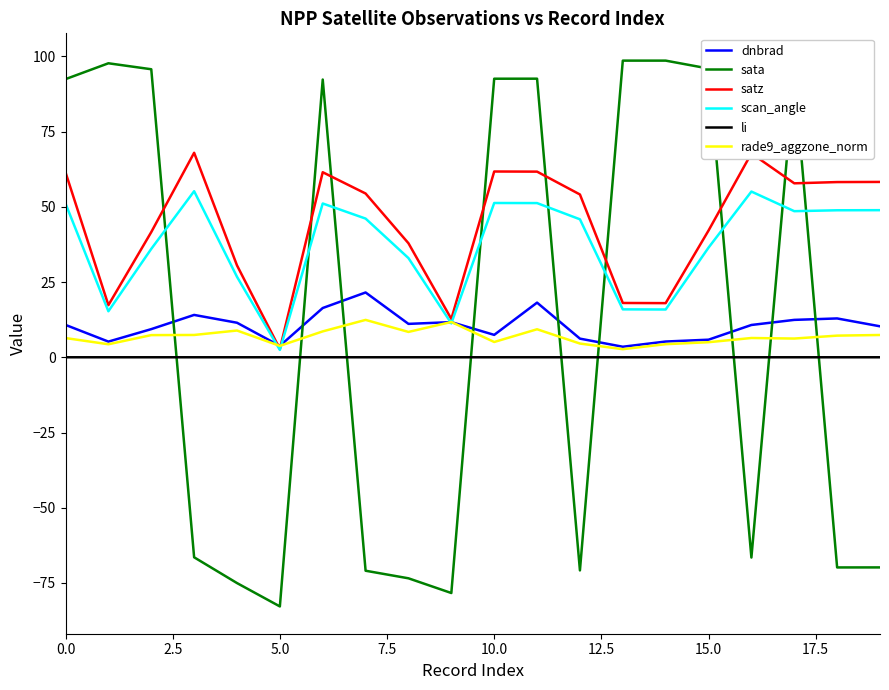

What is the highest value of the dnbrad series?

21.5